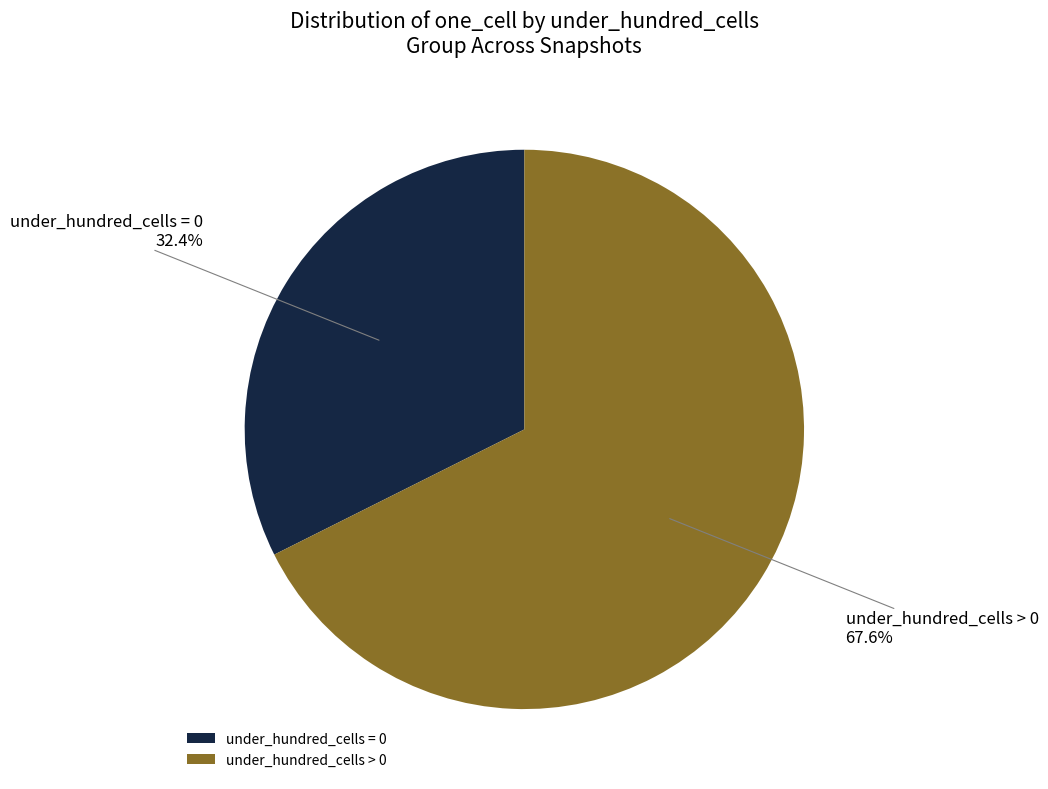

Do under_hundred_cells = 0 and under_hundred_cells > 0 together represent more than half of the pie?

Yes